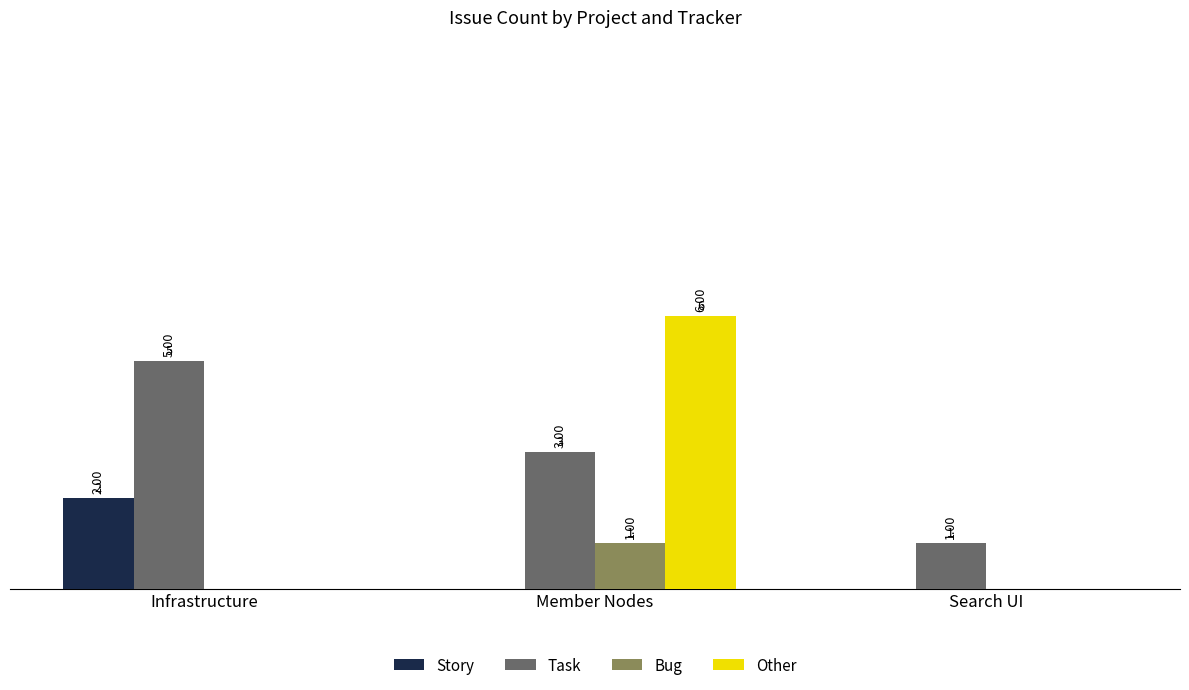

Is the value of Story at Infrastructure greater than the value of Other at Infrastructure?

Yes